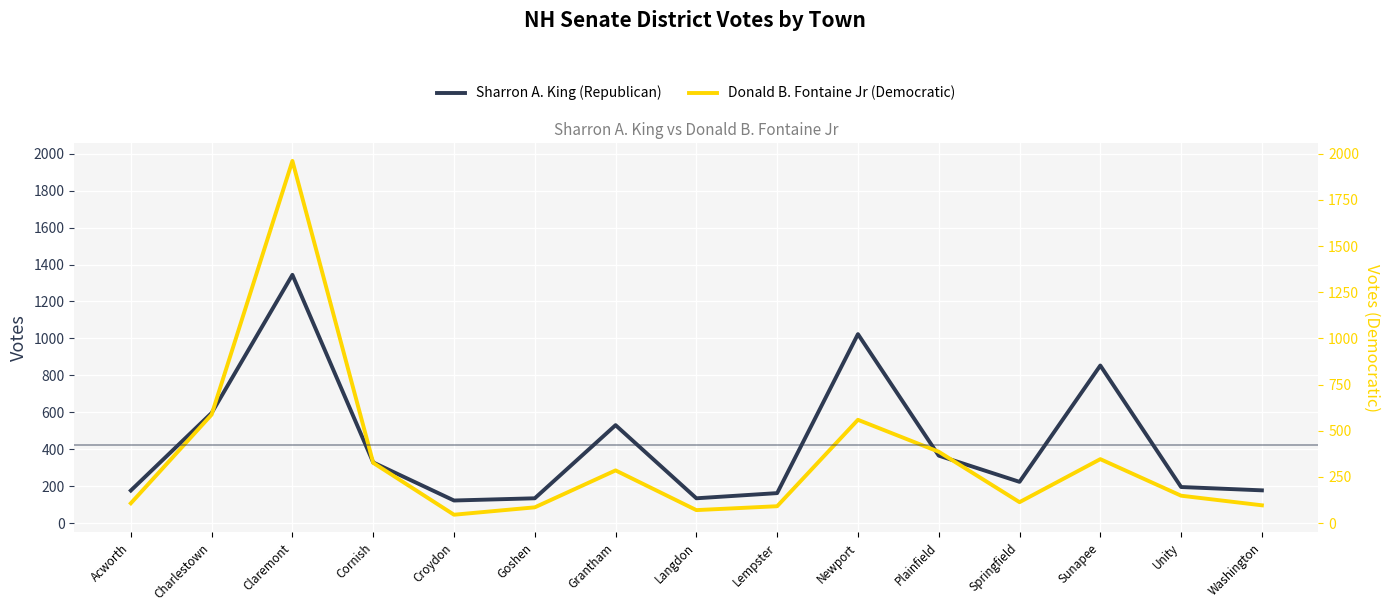

What is the spread (max minus min) of values at Goshen?

49